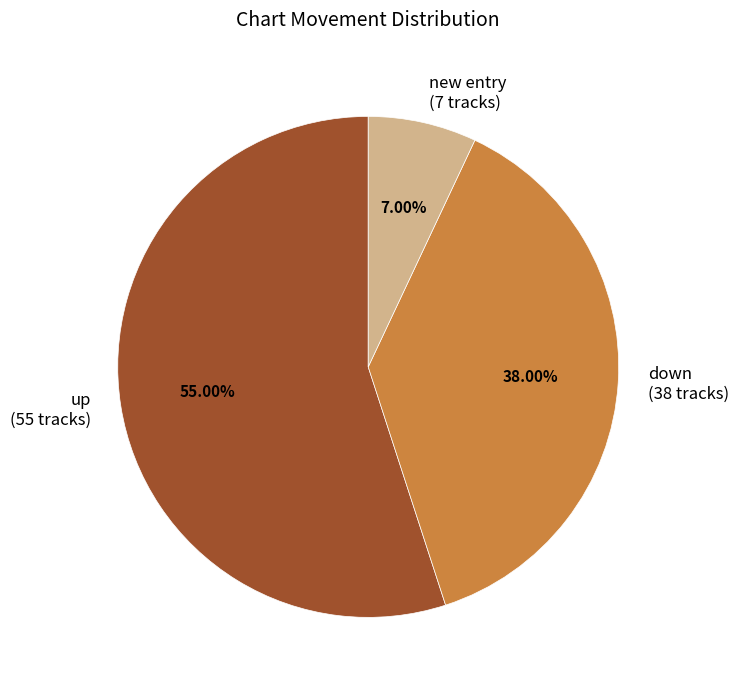

Do up (55 tracks) and new entry (7 tracks) together represent more than half of the pie?

Yes